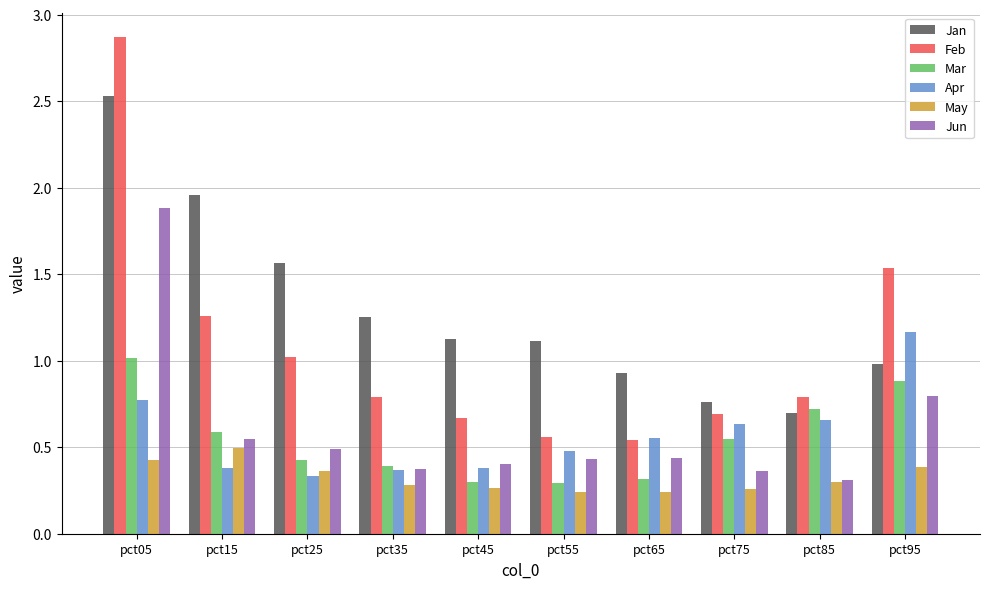

At how many categories does at least one series exceed 2?

1